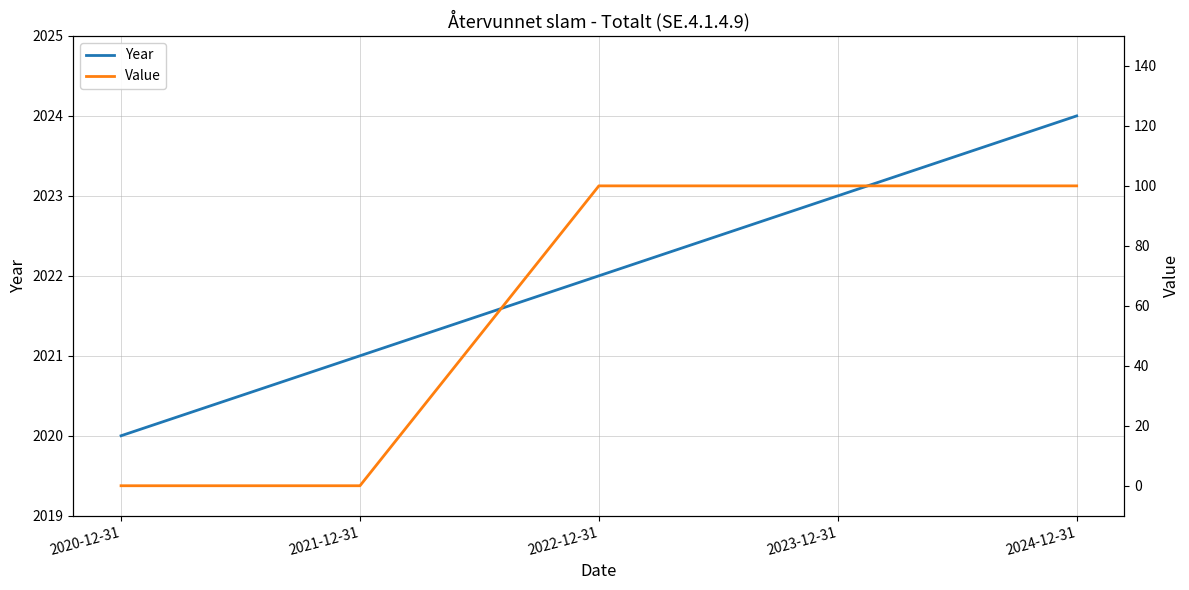

How many Value values are between 0 and 100?

5